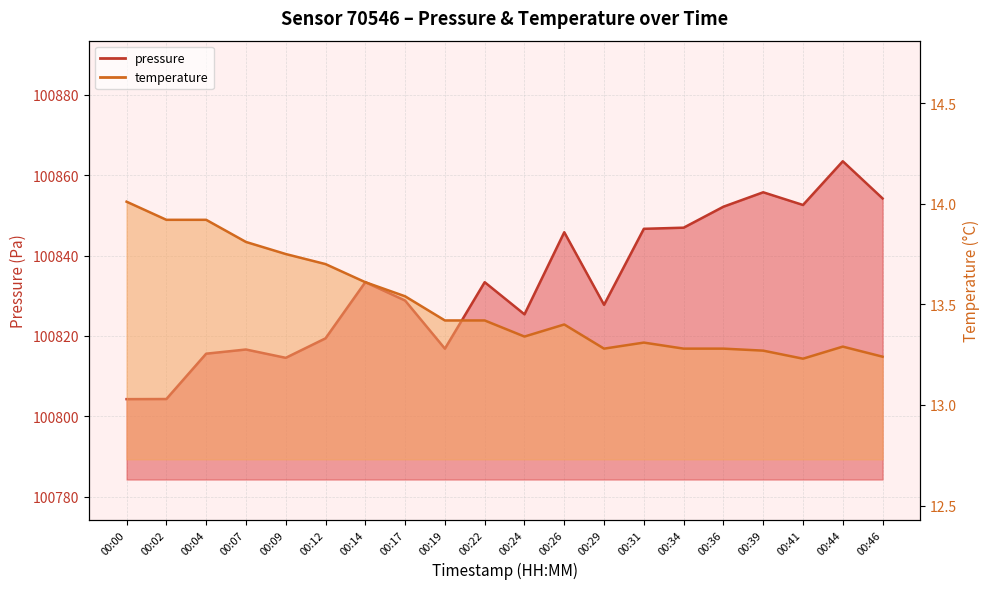

What is the value of the pressure point at the 11th from the left?

100825.4